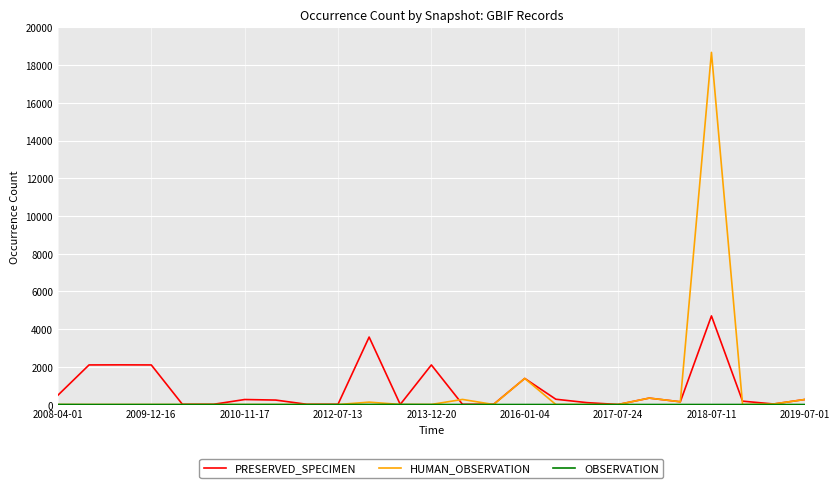

What is the maximum value shown in the chart?

18673